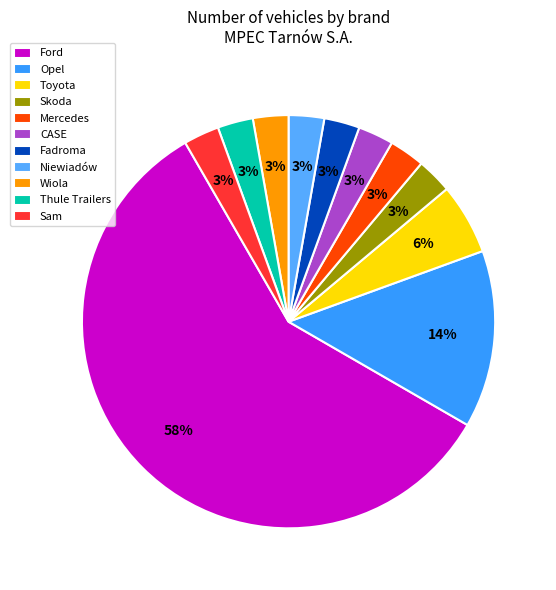

Count the number of slices in the pie.

11